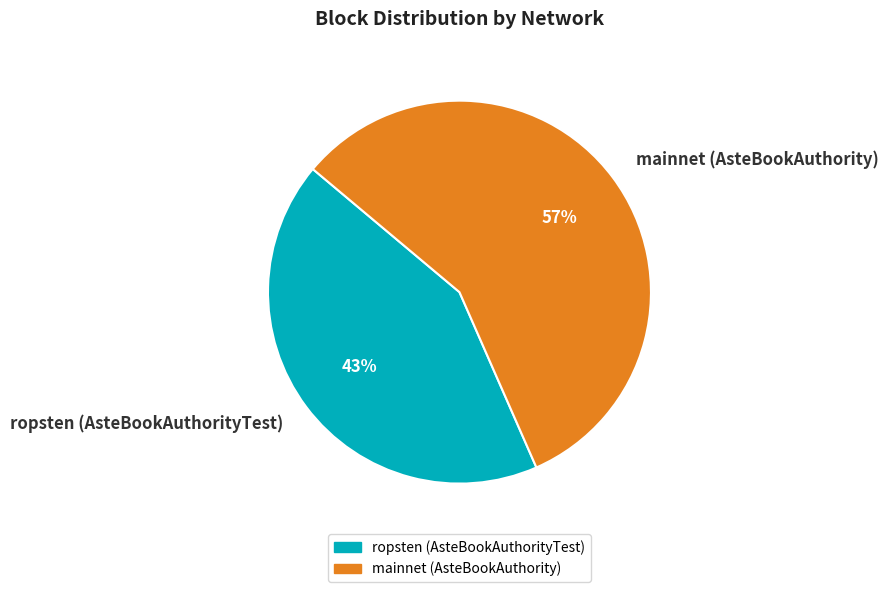

Is there a majority slice in this chart?

Yes